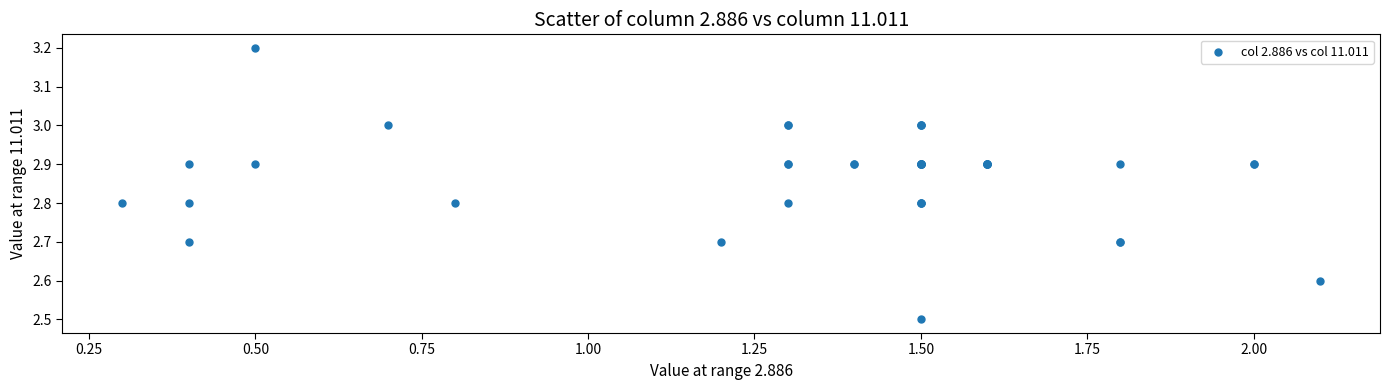

What Y value in the scatter plot is closest to 2?

2.5